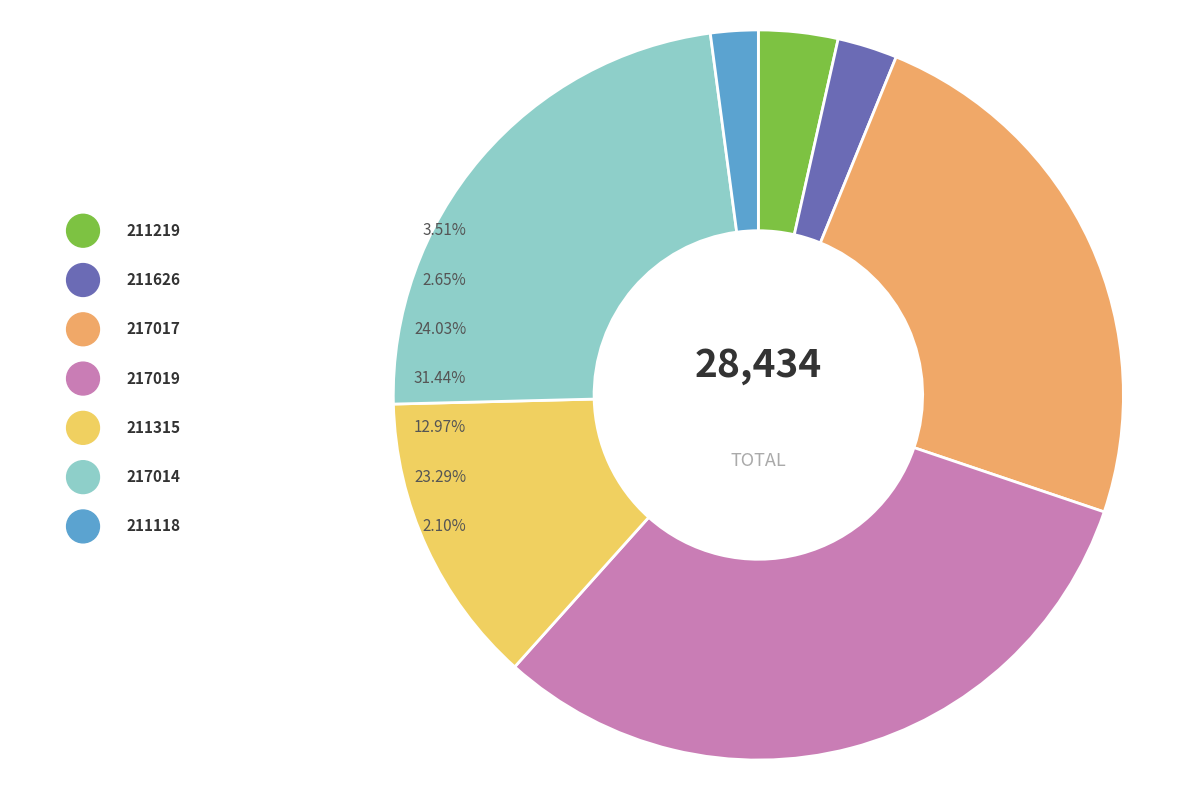

Rank the categories by value from lowest to highest.

211118, 211626, 211219, 211315, 217014, 217017, 217019